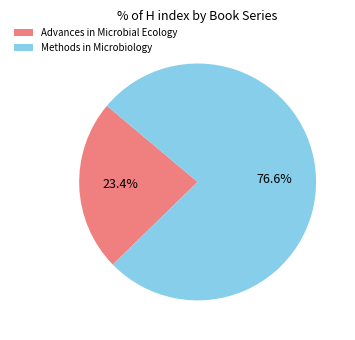

What percentage is the Advances in Microbial Ecology slice, to the nearest percent?

23%